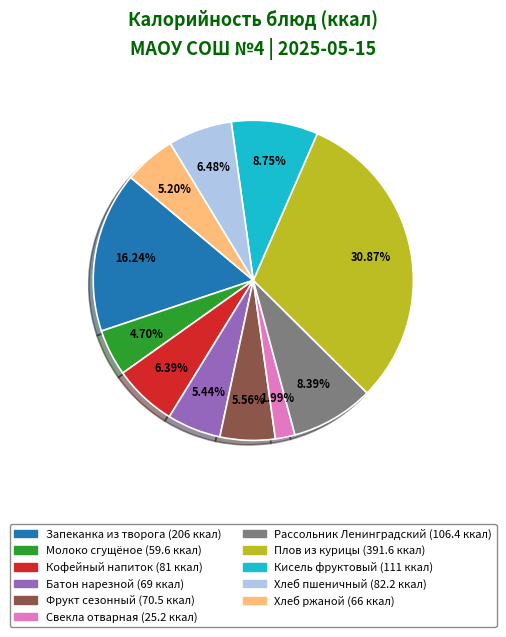

Does Хлеб пшеничный account for over 50% of the chart?

No